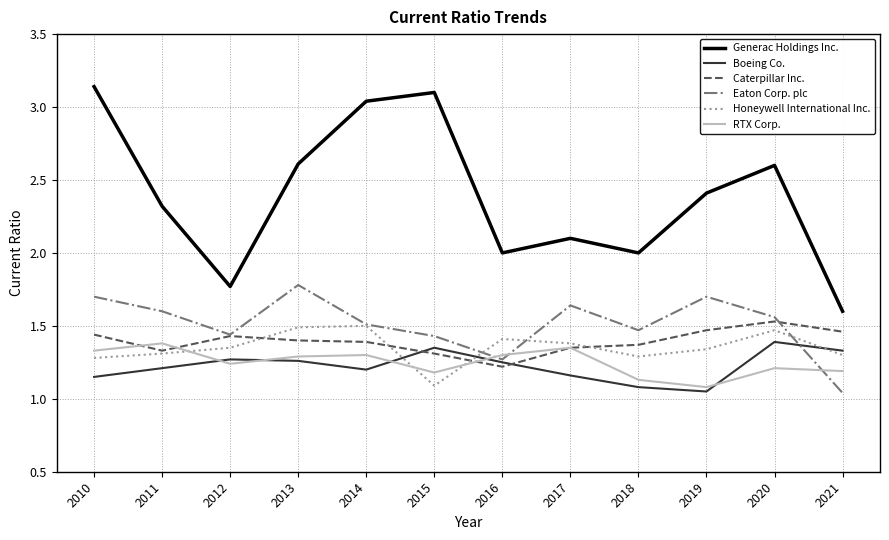

Between 2014 and 2020, which series saw the biggest shift?

Generac Holdings Inc.